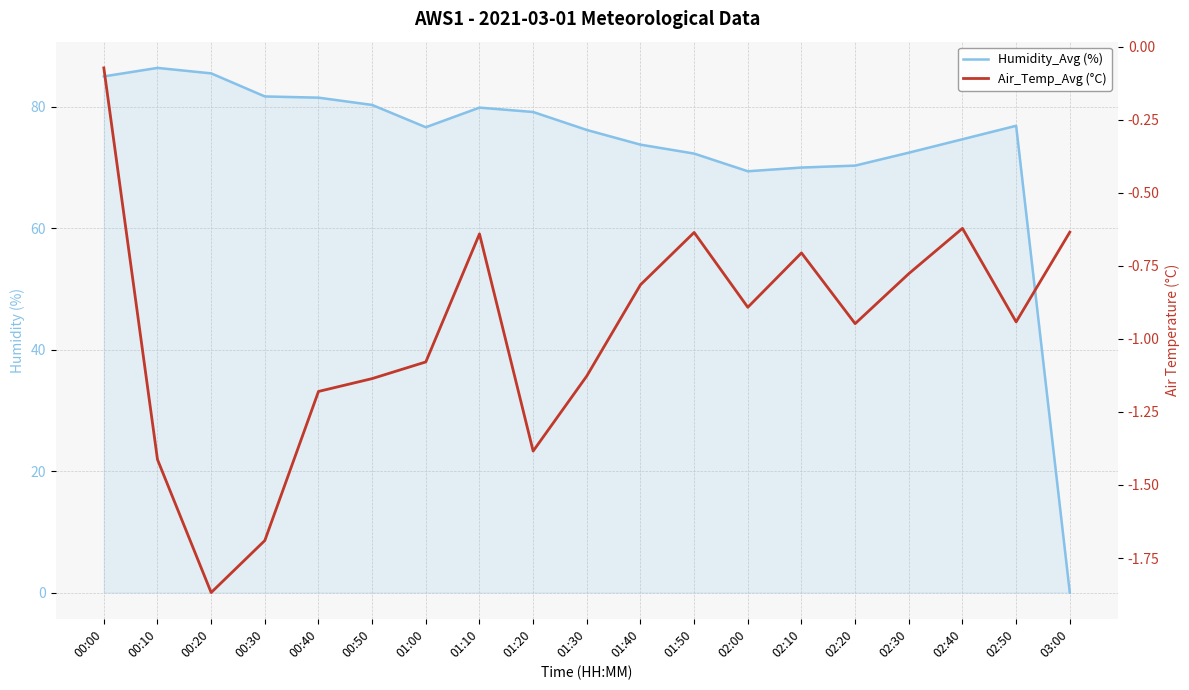

At 00:50, list the series in order from largest to smallest.

Humidity_Avg (%), Air_Temp_Avg (°C)